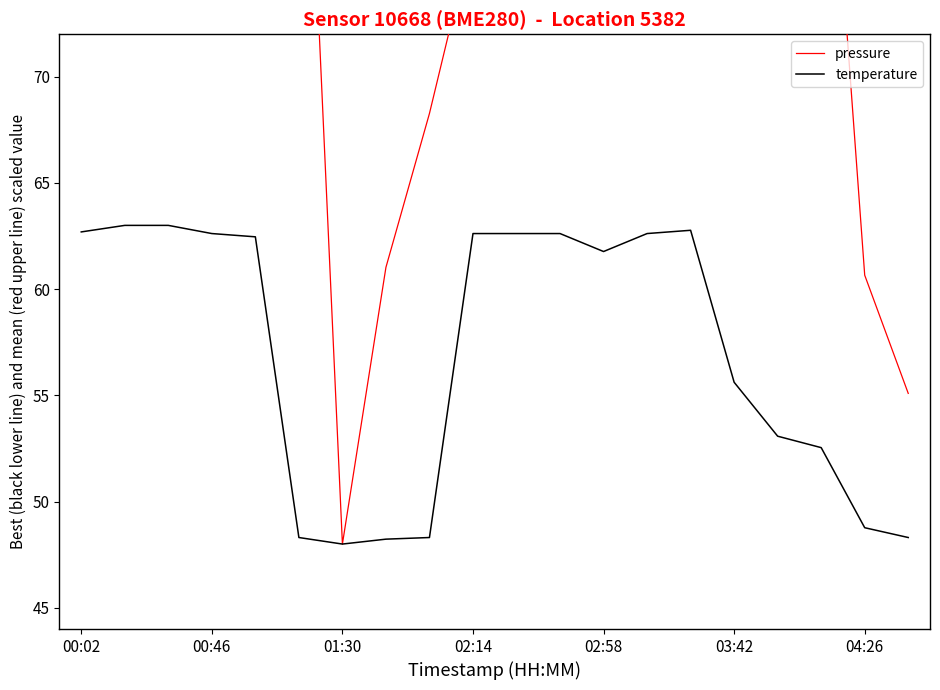

At which category is the sum across all series the highest?

00:02